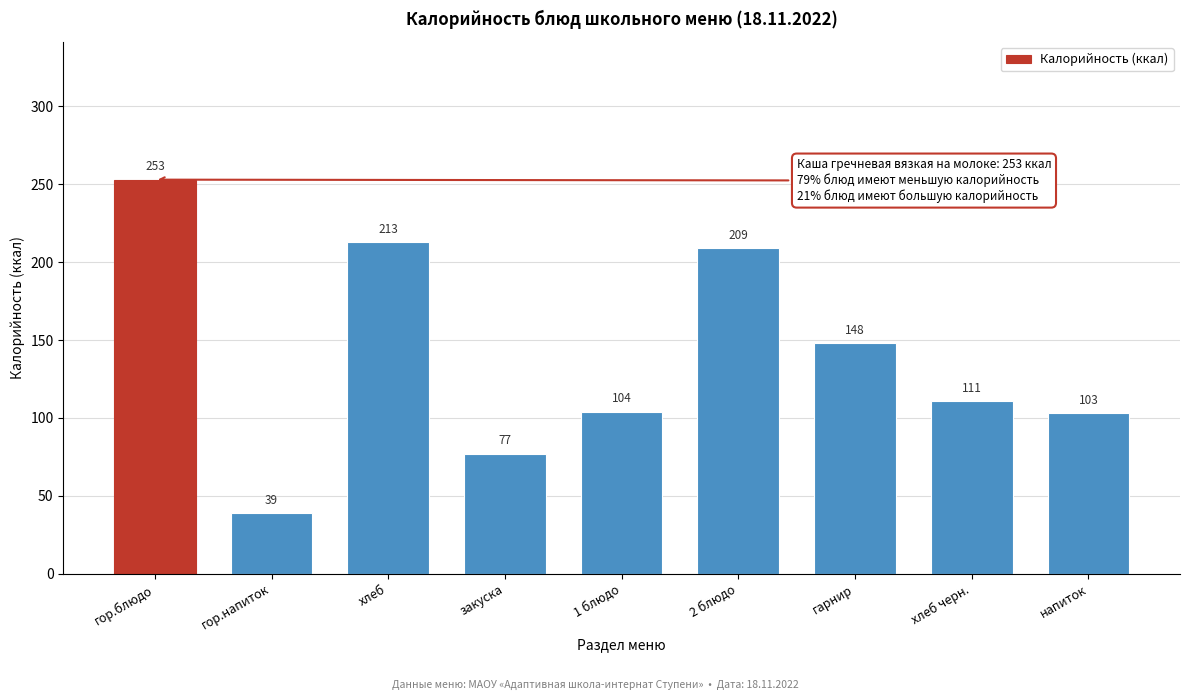

Reading right to left, transcribe all the data shown in this chart.

103	111	148	209	104	77	213	39	253